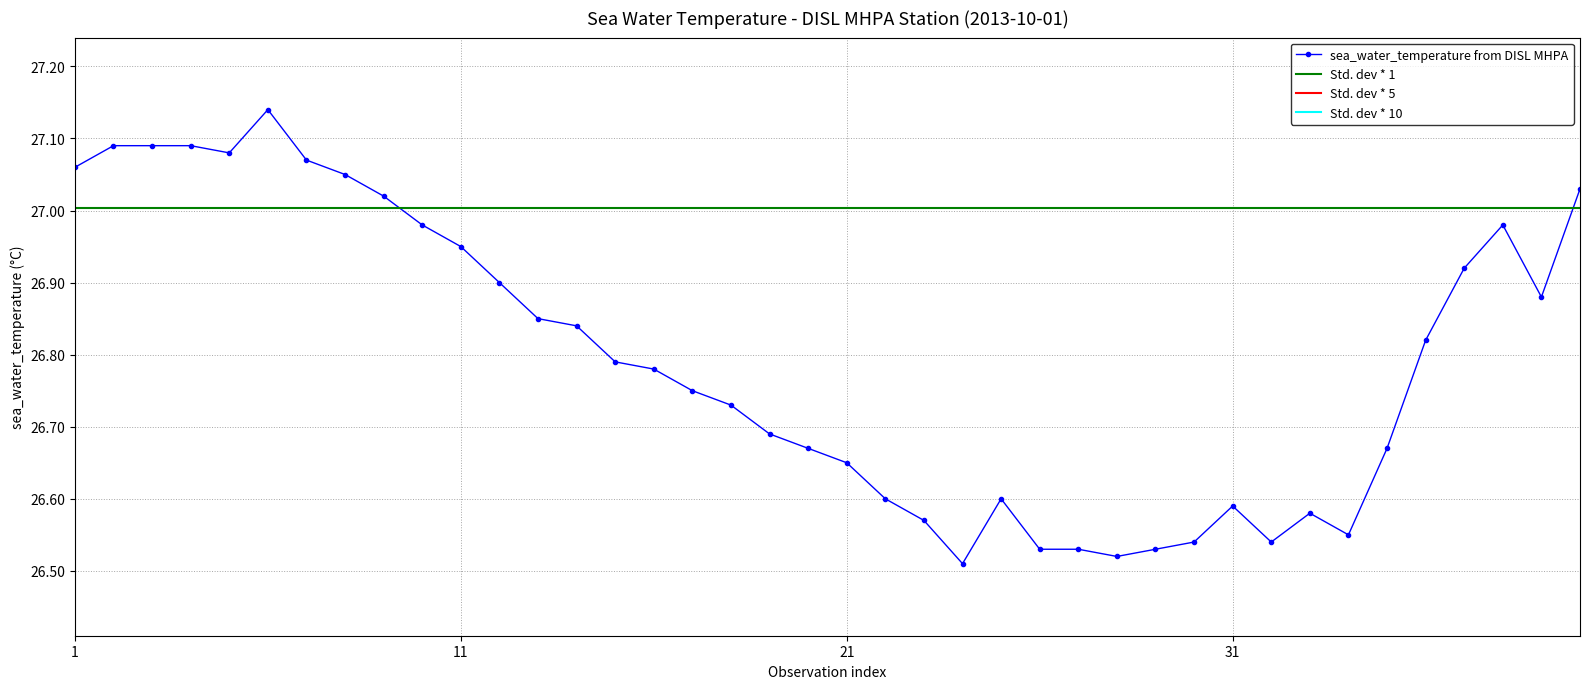

What value does the data have at 2013-10-01T03:00?

27.1